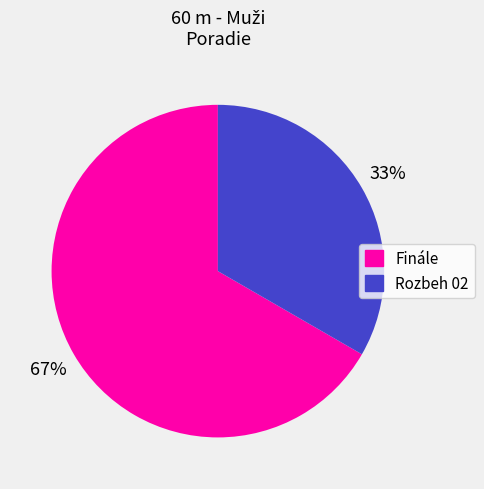

To the nearest percent, what is the combined percentage of Rozbeh 02 and Finále?

100%